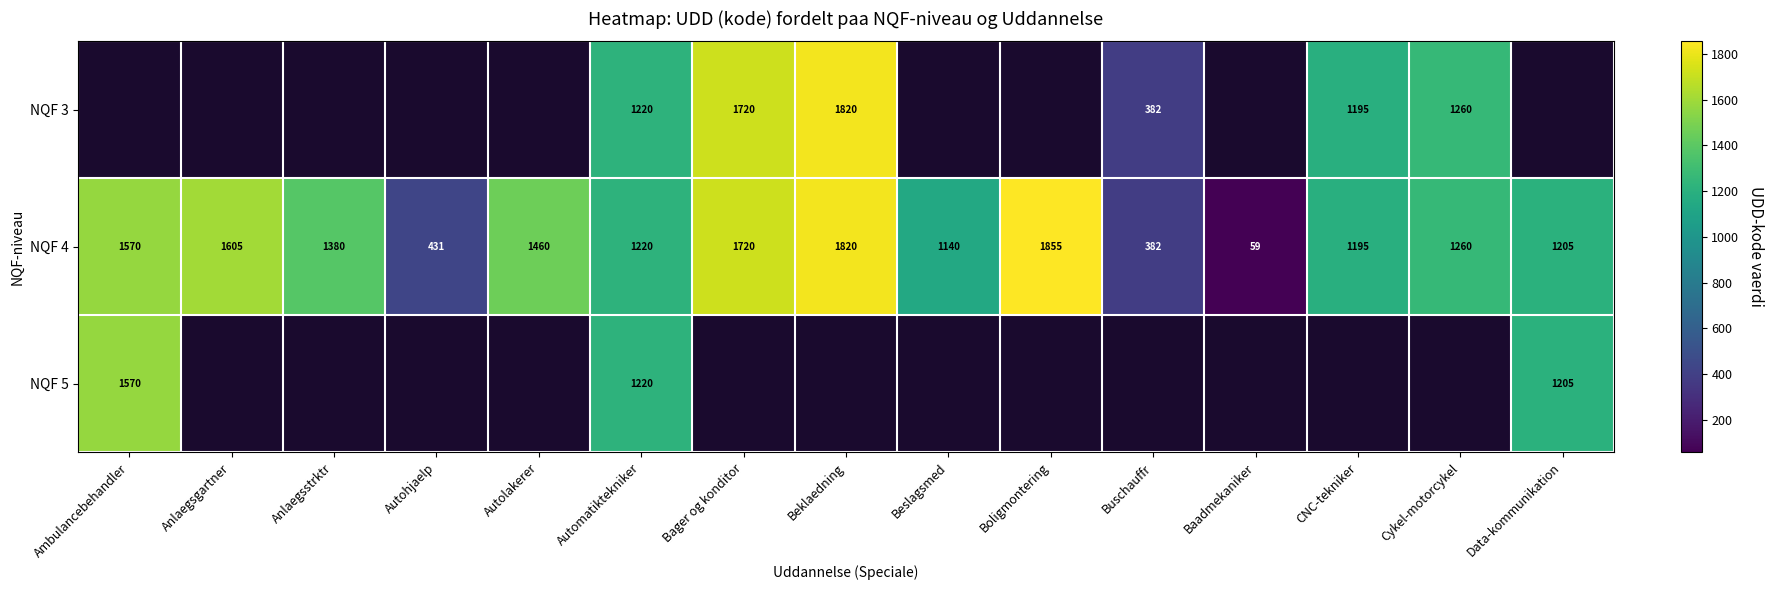

Is it true that NQF 4 equals 23.4 at Baadmekaniker?

False